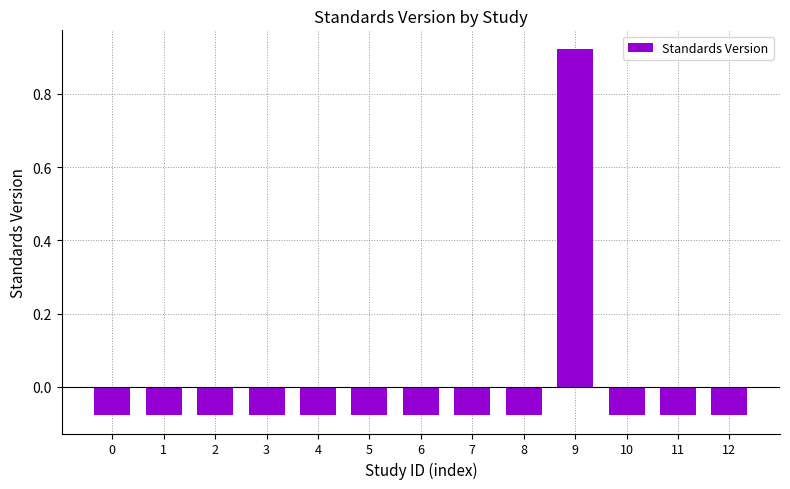

Where does the data first go above 0?

9